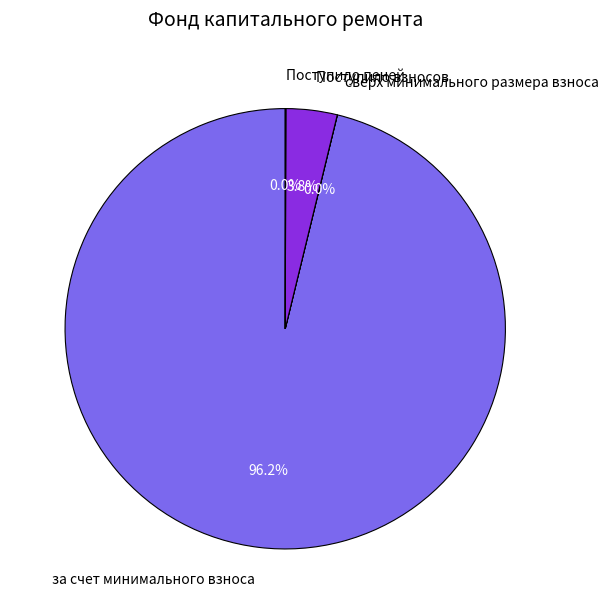

To the nearest percent, what portion does за счет минимального взноса represent?

96%